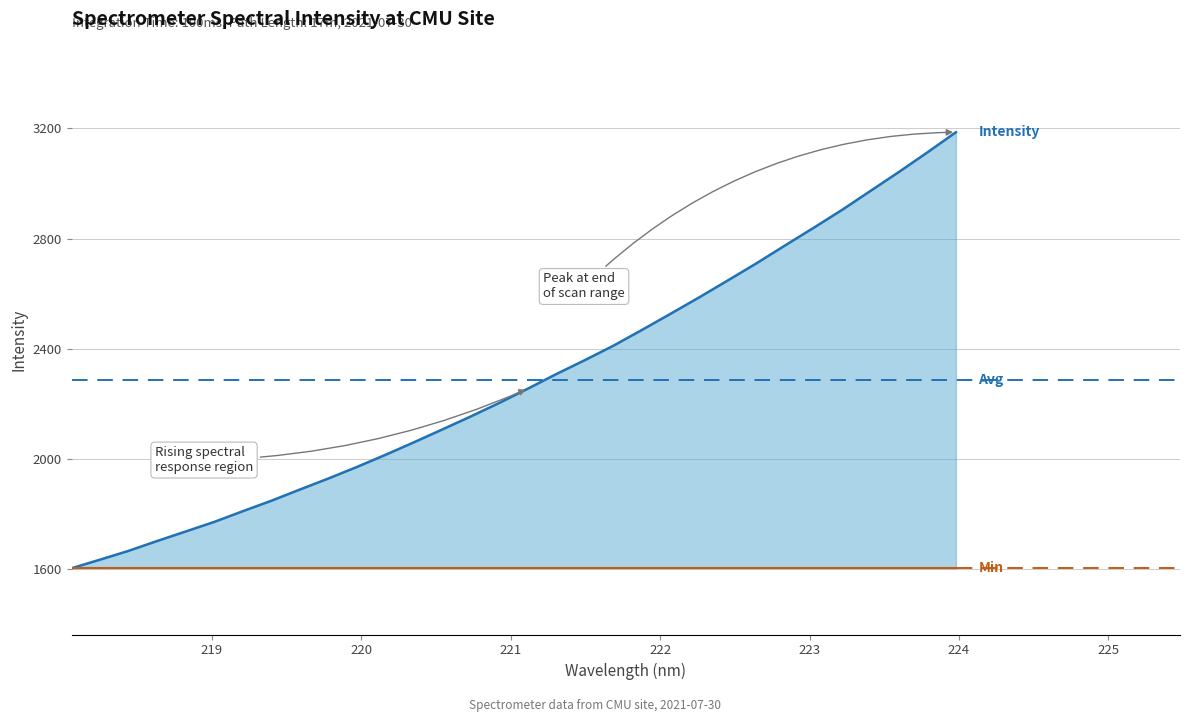

What is the value of the 16th point from the left?

2204.2